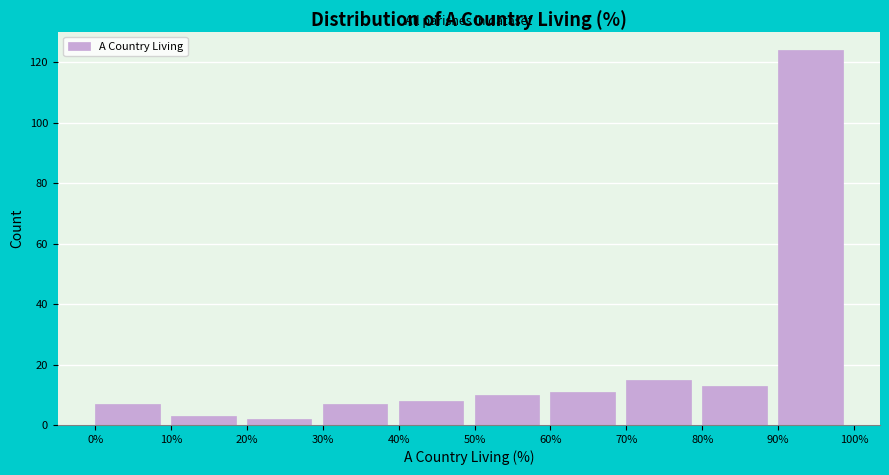

Reading left to right, list every bar in this chart as the range it spans on the x-axis followed by its height. The values are not printed on the chart, so give them approximately, as read against the axis.

0% to 10%: 8
10% to 20%: 4
20% to 30%: 2
30% to 40%: 8
40% to 50%: 8
50% to 60%: 10
60% to 70%: 12
70% to 80%: 16
80% to 90%: 14
90% to 100%: 124